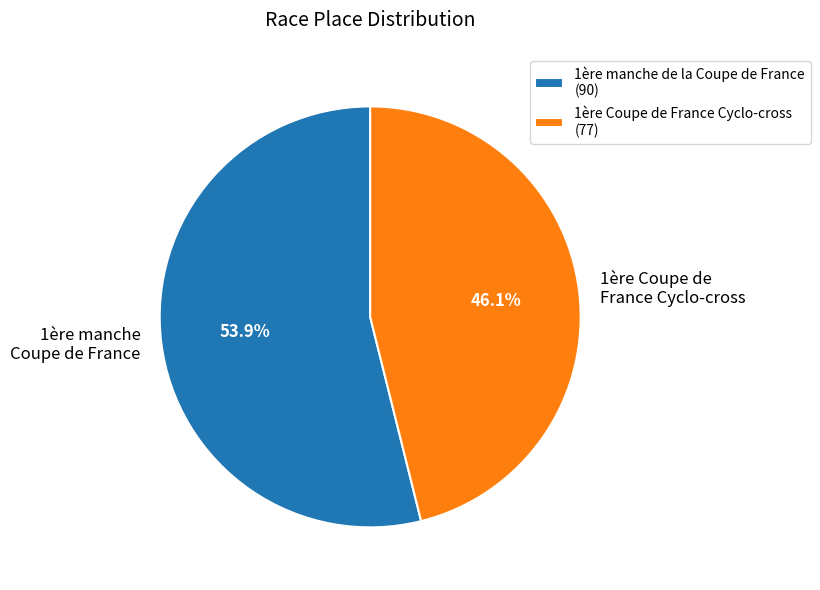

Which category has the smallest portion of the pie?

1ère Coupe de France Cyclo-cross